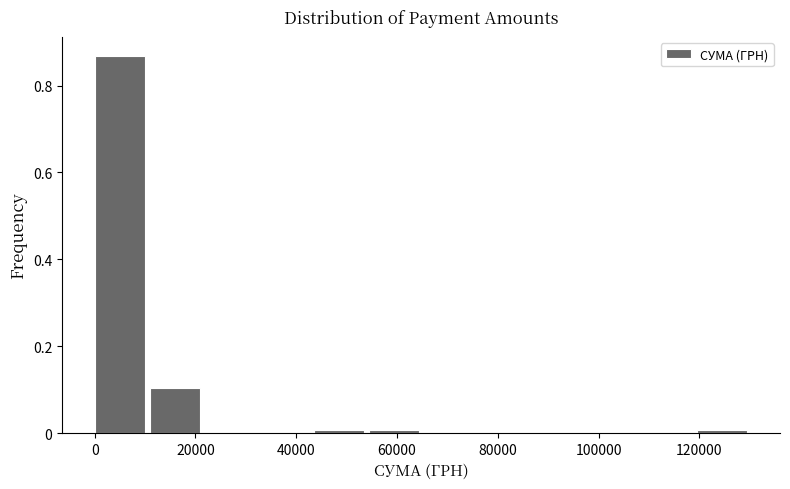

Over which range of the x-axis is the bar tallest?

0 to 10000